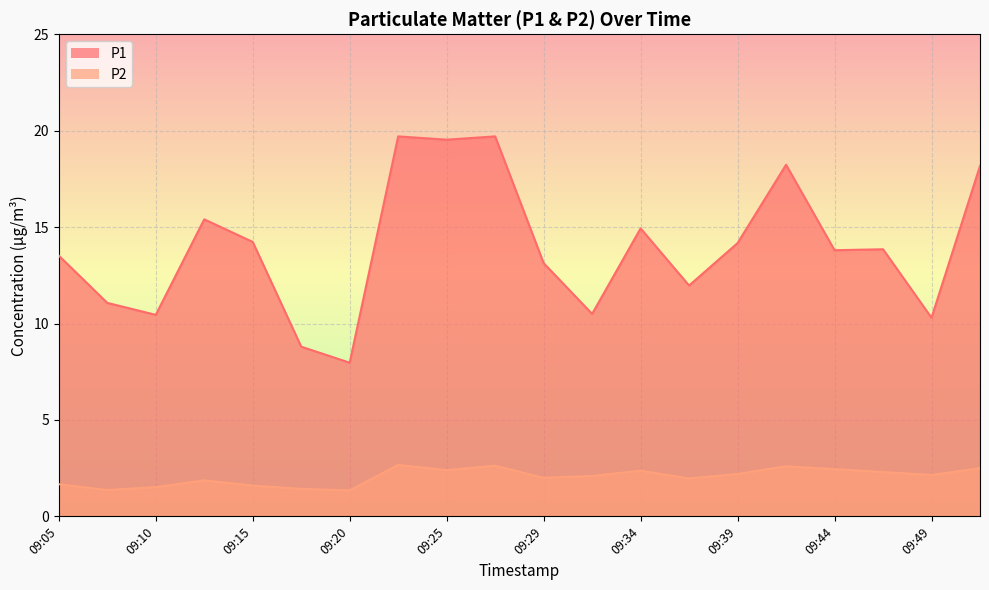

Which series changed the most between 09:15 and 09:49?

P1